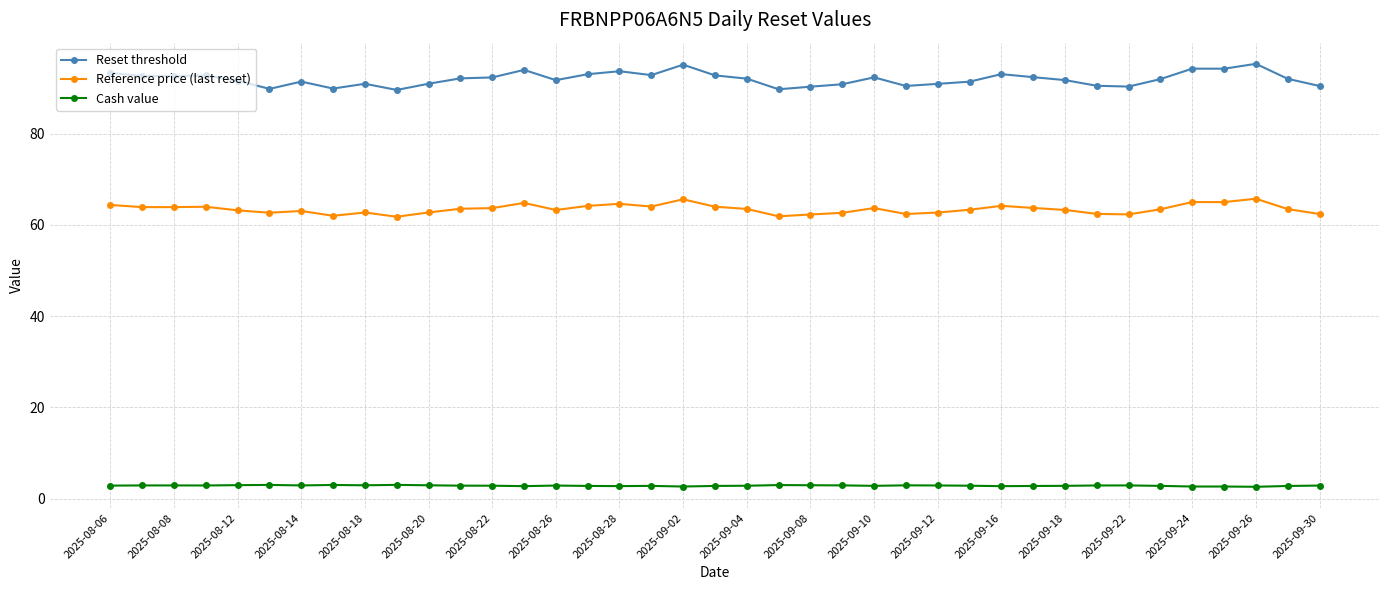

At how many categories does at least one series exceed 88?

39